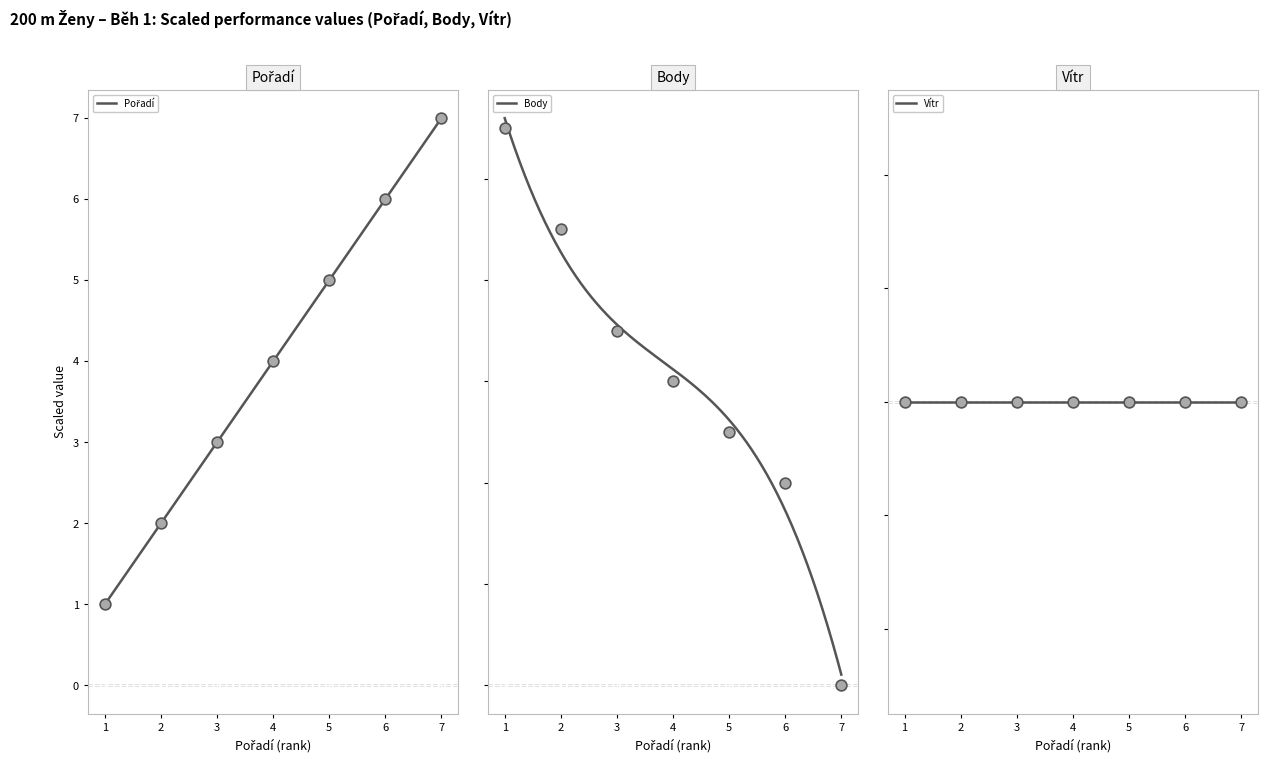

At how many categories does at least one series exceed 2?

7